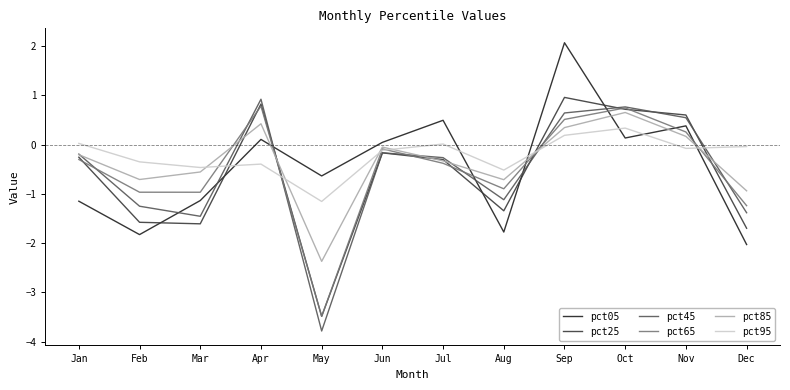

What is the approximate value of pct45 at May?

-3.8